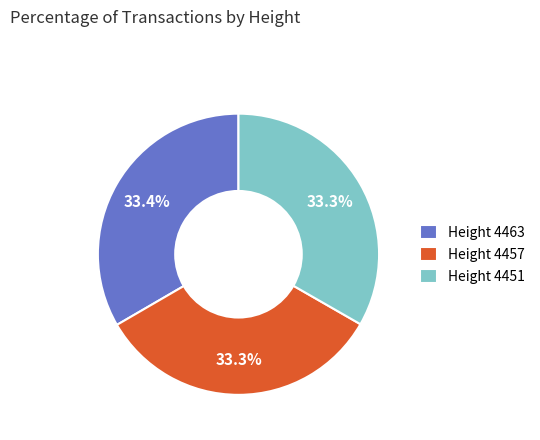

Does any single category account for the majority?

No